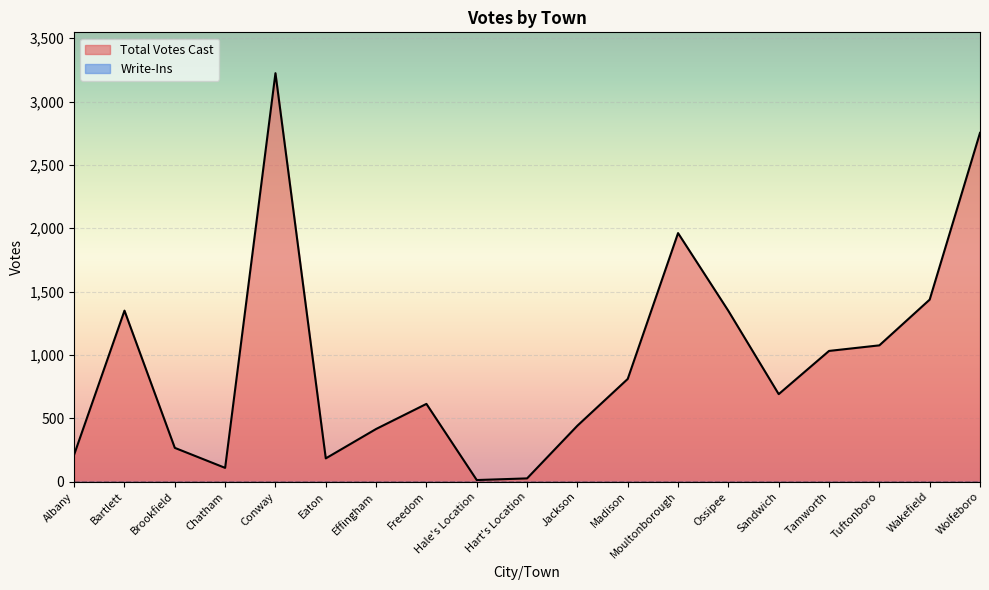

What is the ratio of the value at Bartlett to the value at Albany?

6.3